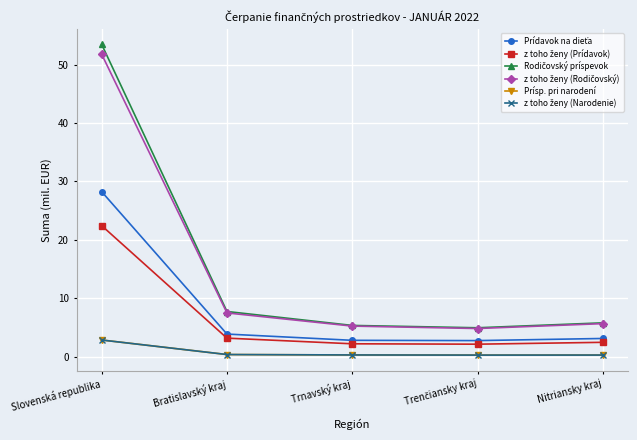

What position from the right is Trnavský kraj?

3